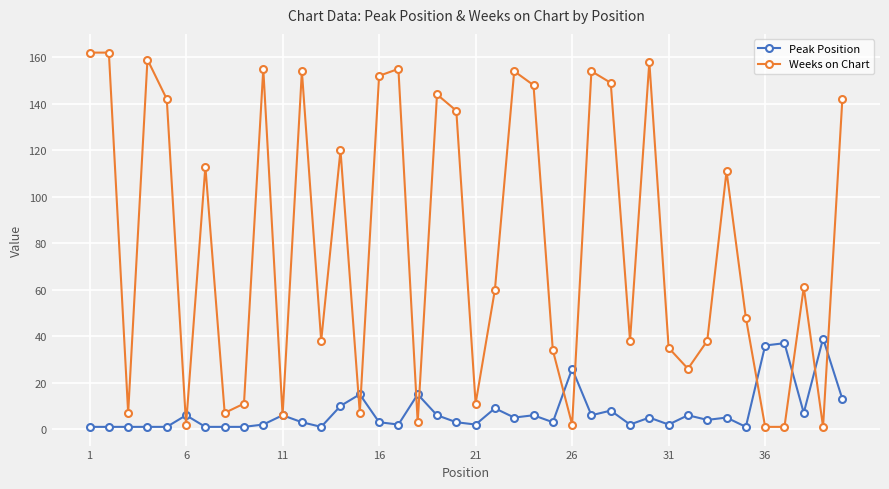

Which series has the largest total across all categories?

Weeks on Chart